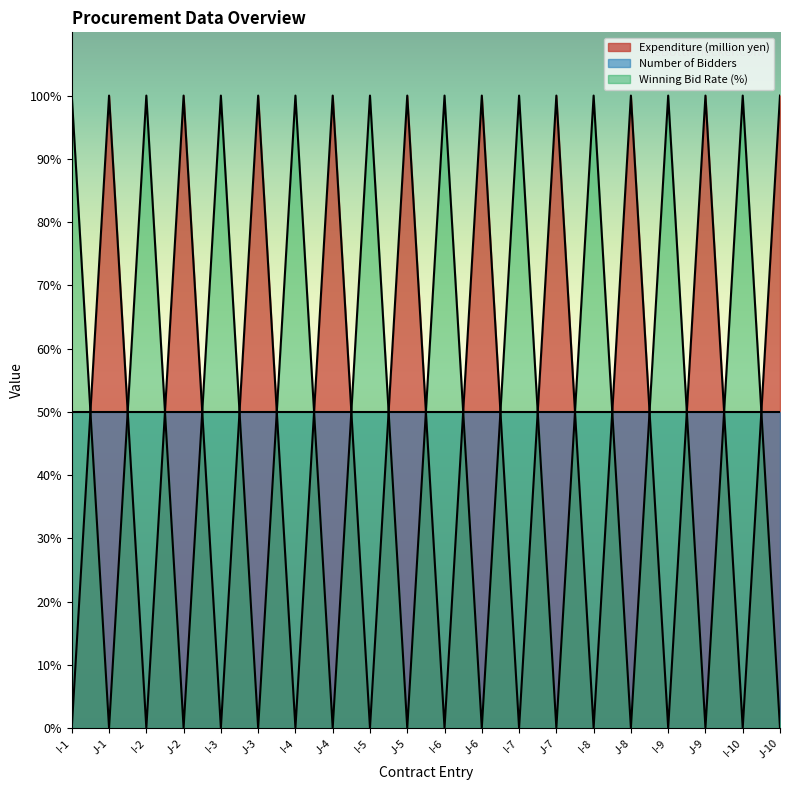

Does the chart display data point markers on the line(s)?

No